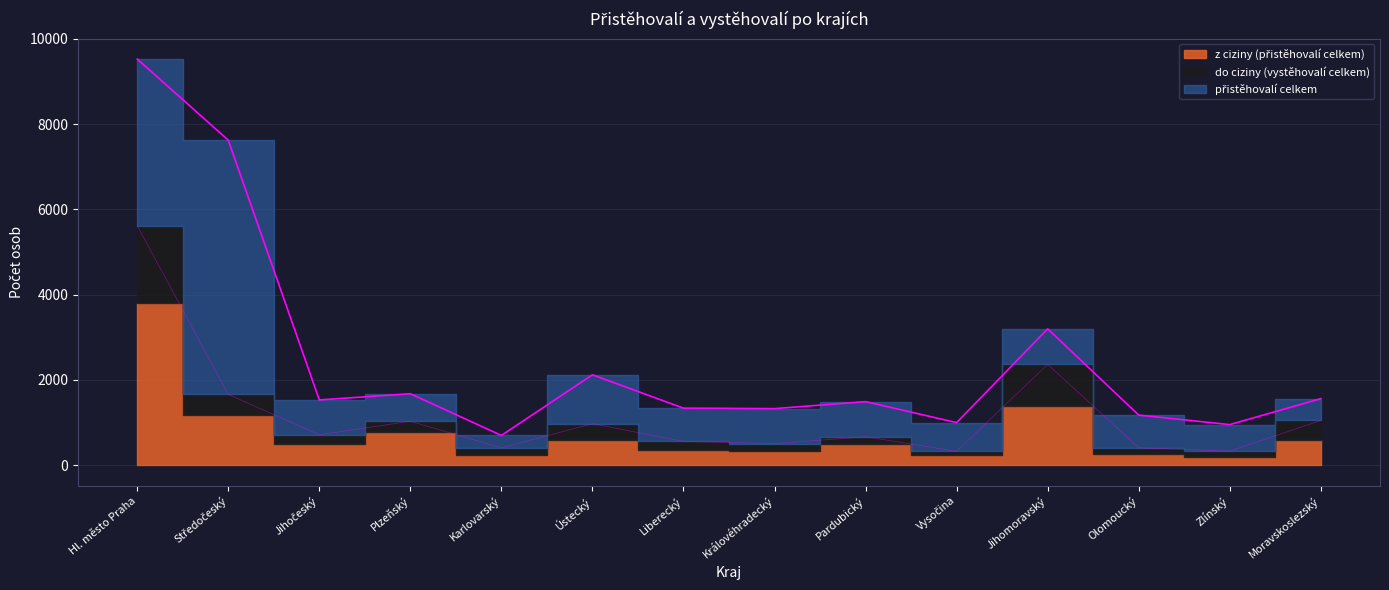

True or false: přistěhovalí celkem and z ciziny (přistěhovalí celkem) intersect in this chart.

False